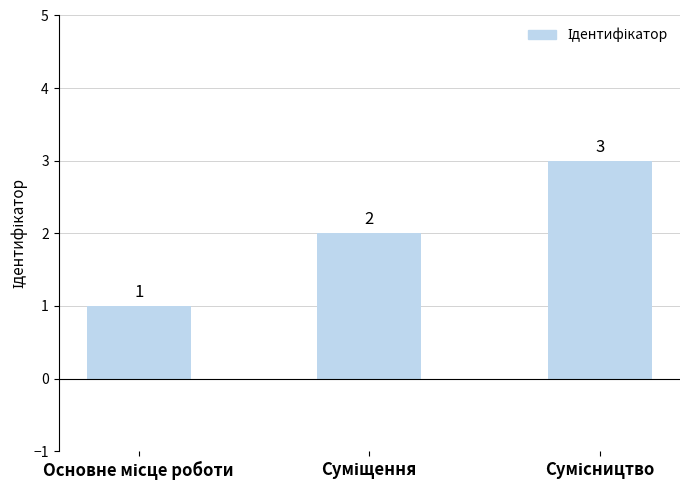

Count the values in the range 1 to 3.

3